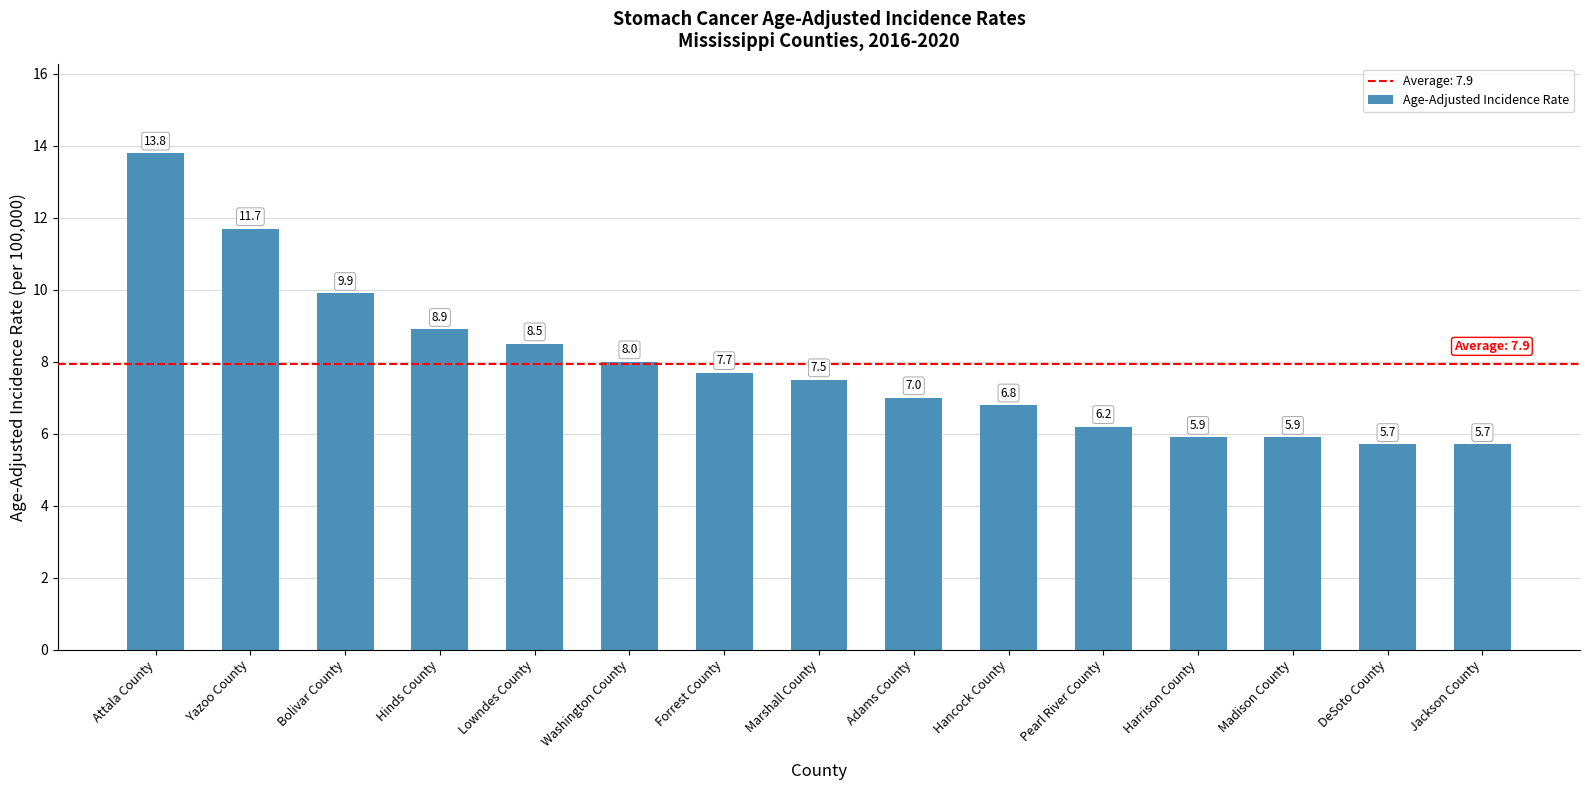

What position from the right is Bolivar County?

13